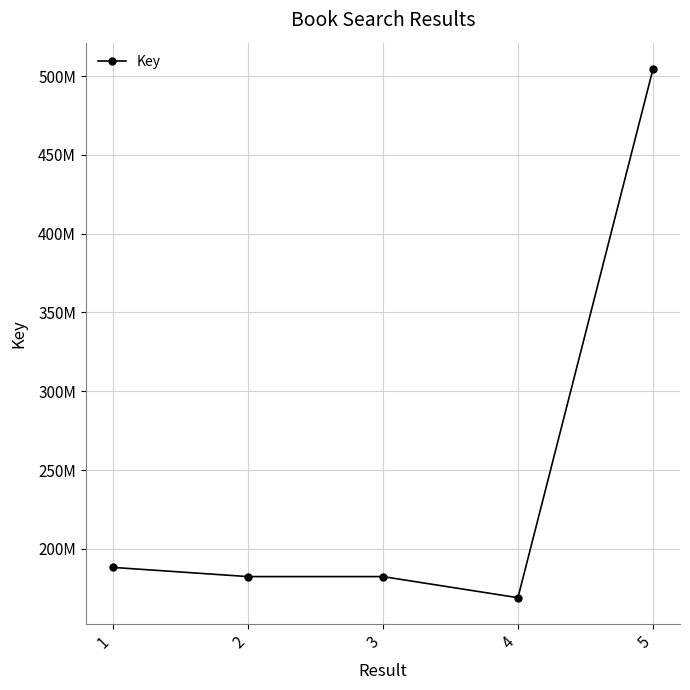

Rank the categories by value from lowest to highest.

4, 3, 2, 1, 5